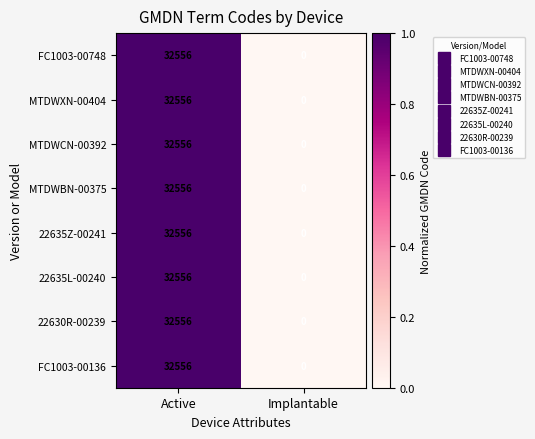

How many categories are shown in the chart?

2